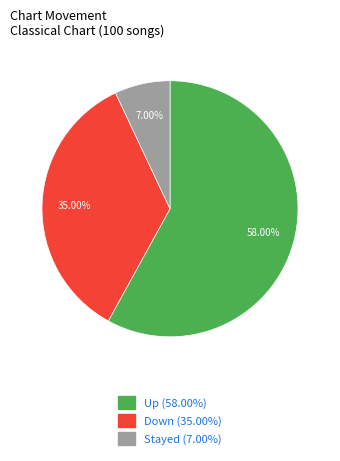

Do Stayed (7.00%) and Up (58.00%) together represent more than half of the pie?

Yes